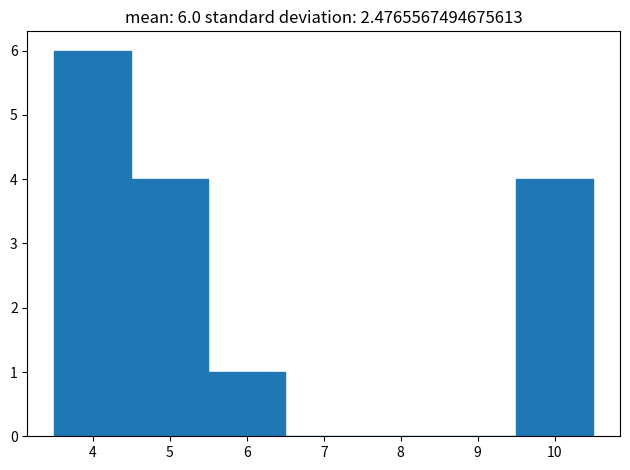

Over which range of the x-axis is the bar tallest?

3.5 to 4.5